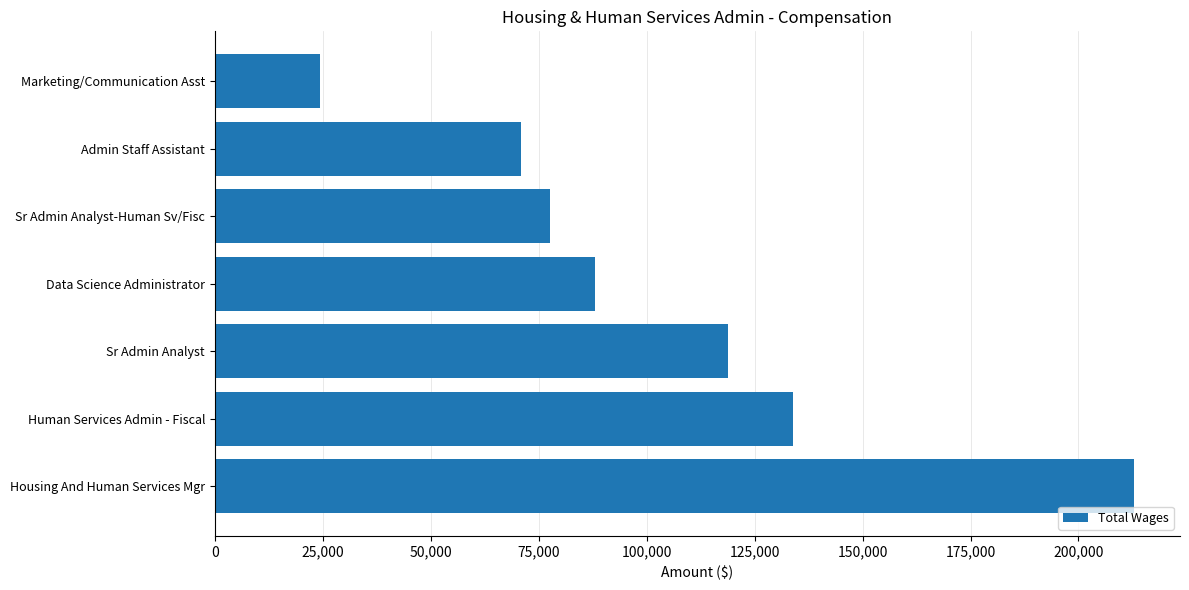

Reading bottom to top, what are all the values shown in this chart?

212863	133853	118768	87981	77629	70947	24358